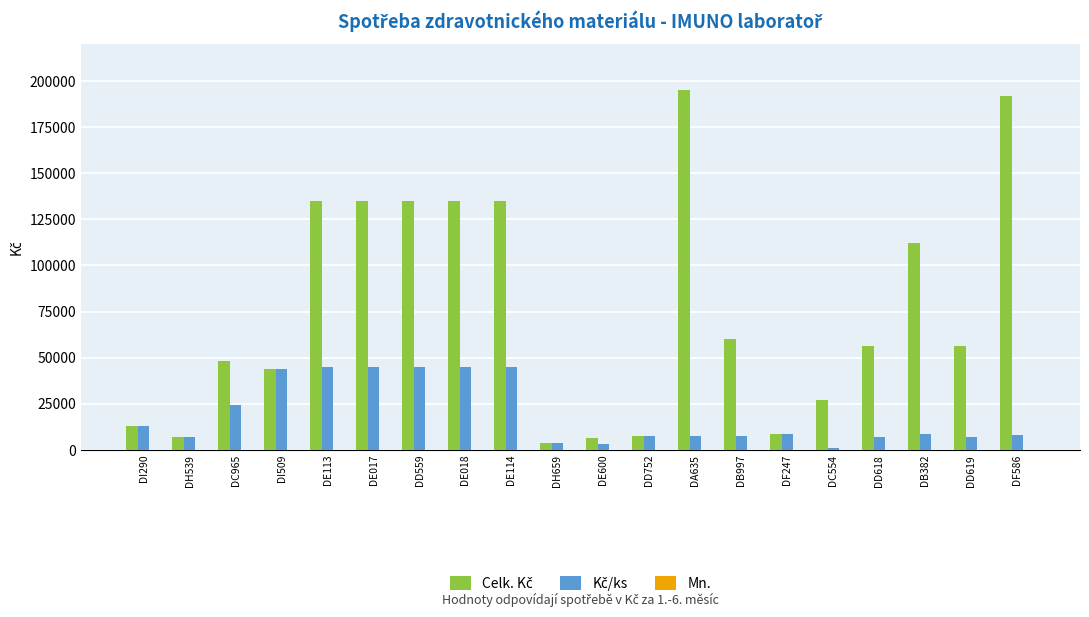

Does the chart contain stacked bars?

No